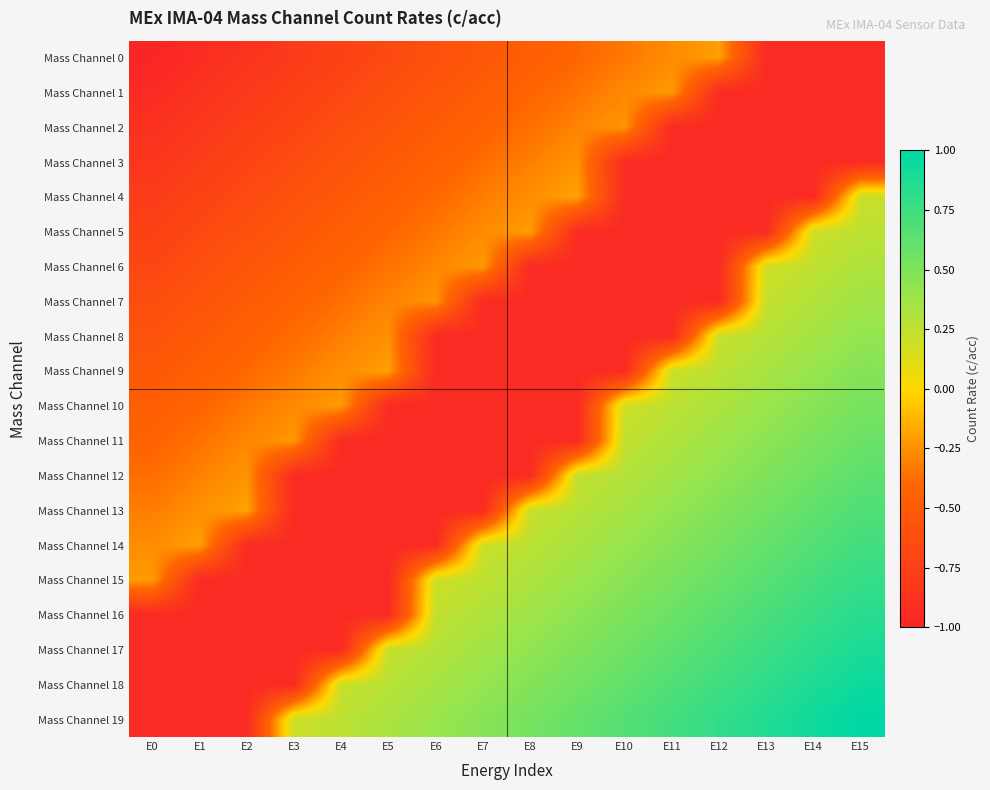

Which series has the largest range (max minus min)?

Mass Channel 19